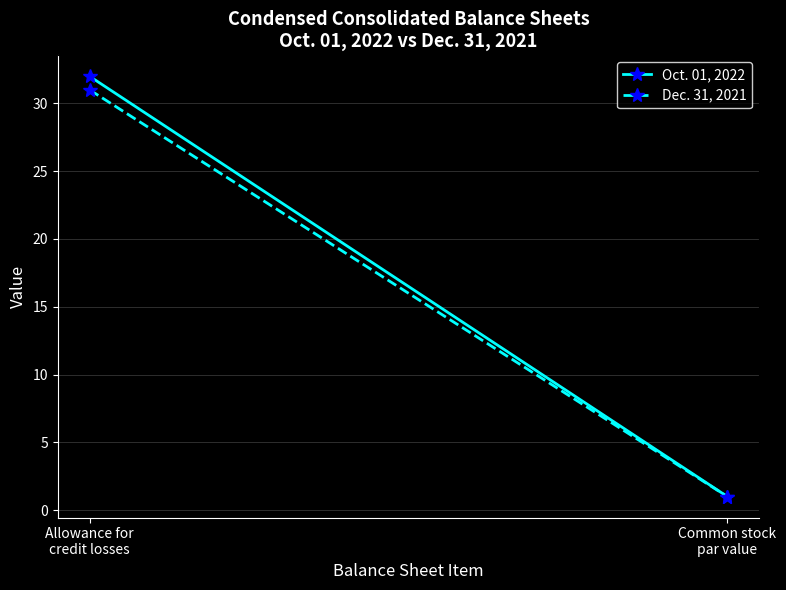

What is the sum of all Oct. 01, 2022 values?

33